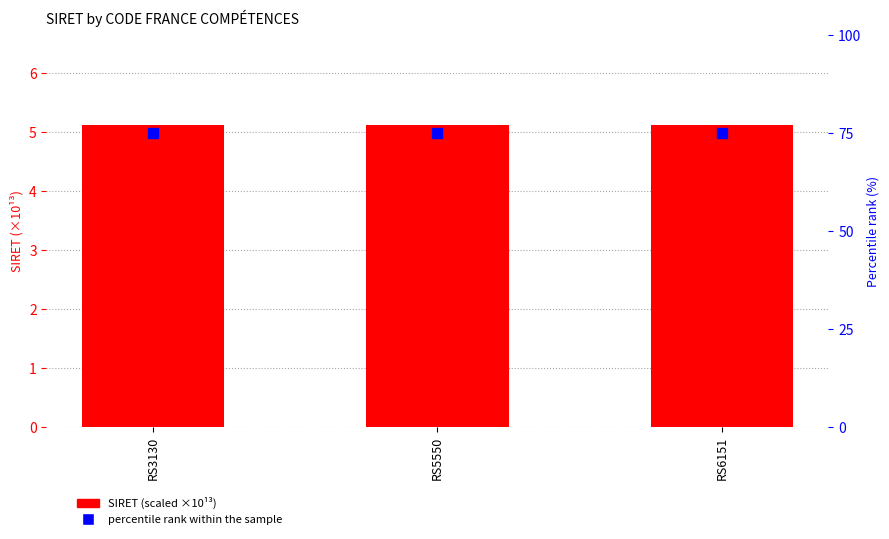

What is the total value across all series at RS6151?

80.1